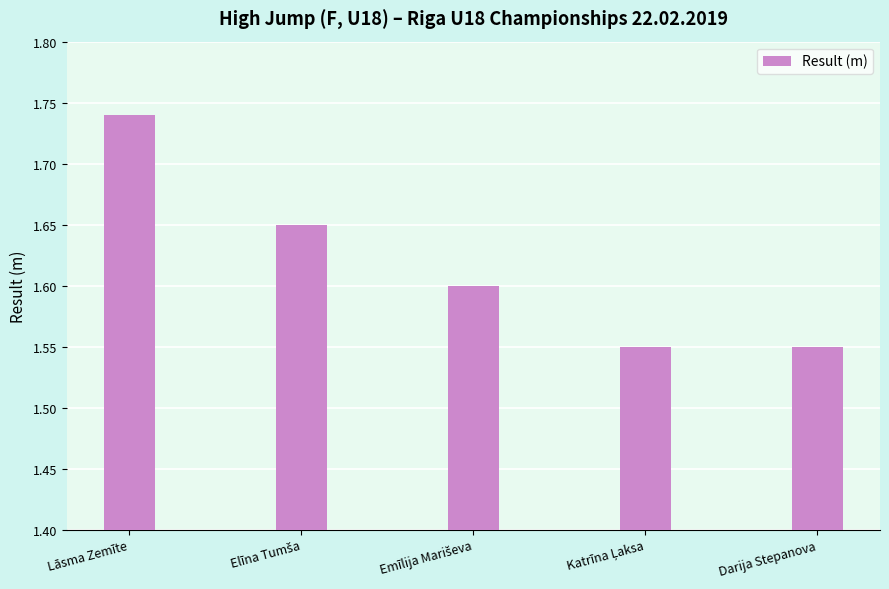

True or false: the data shows 2.4 at Lāsma Zemīte.

False